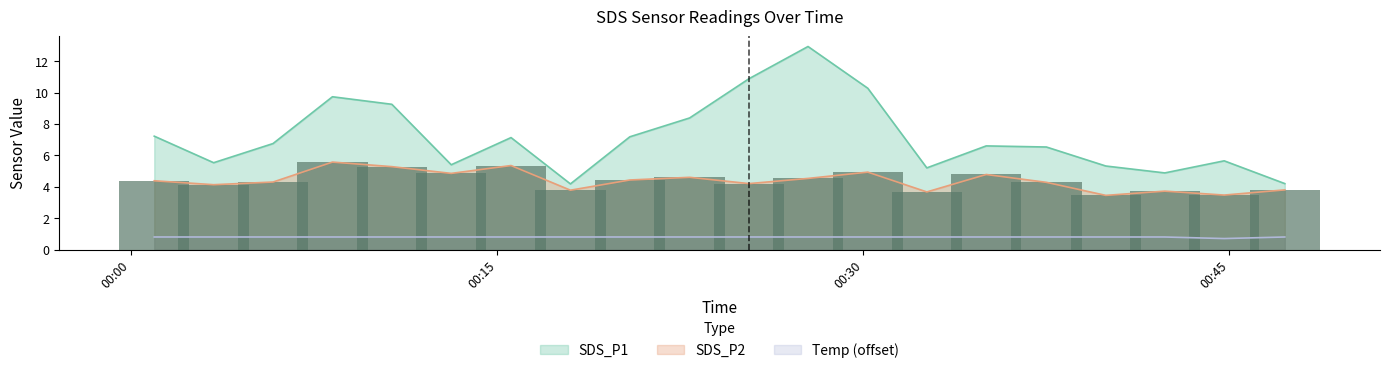

True or false: Temp has a value of 0.8 at 2023/07/01 00:22:53.

True